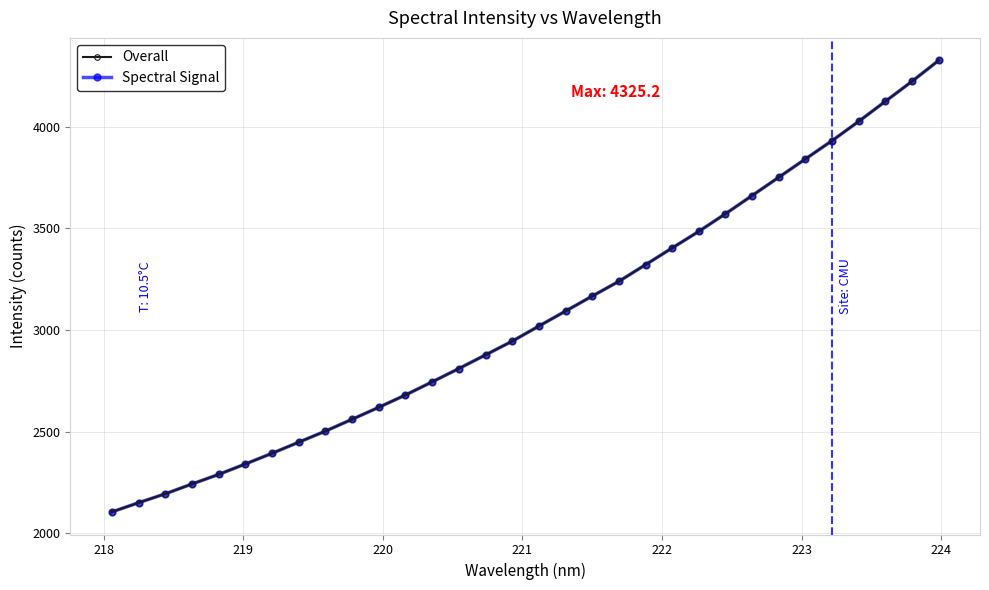

Does the chart have visible grid lines?

Yes